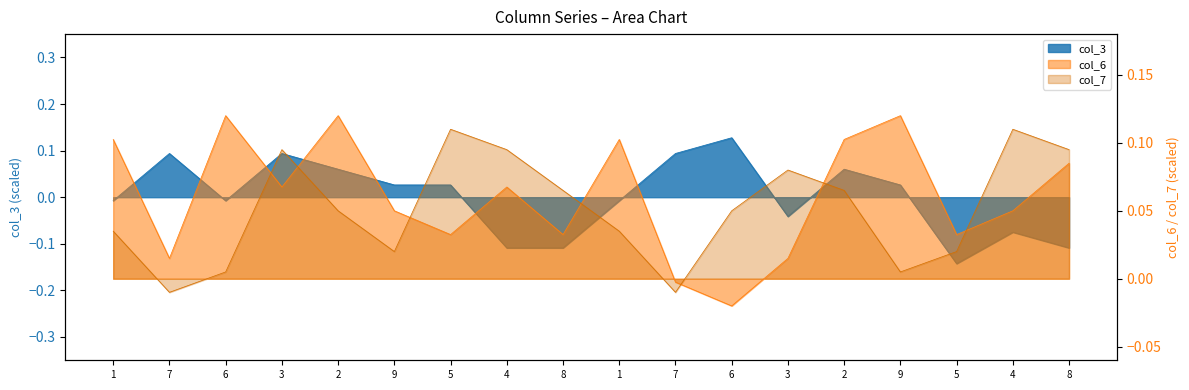

What are all the series names shown in the legend?

col_3, col_6, col_7